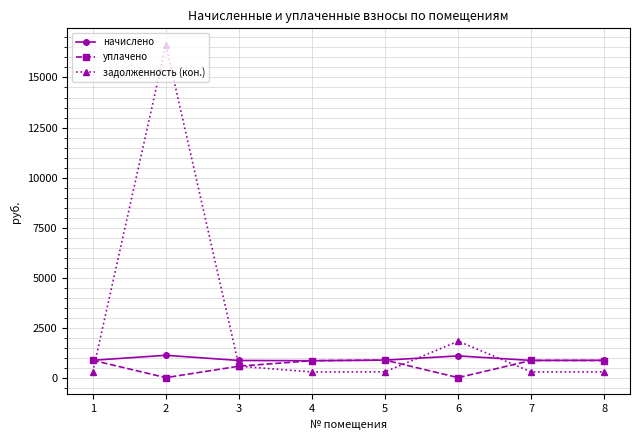

Between 2 and 5, which series saw the biggest shift?

задолженность (кон.)